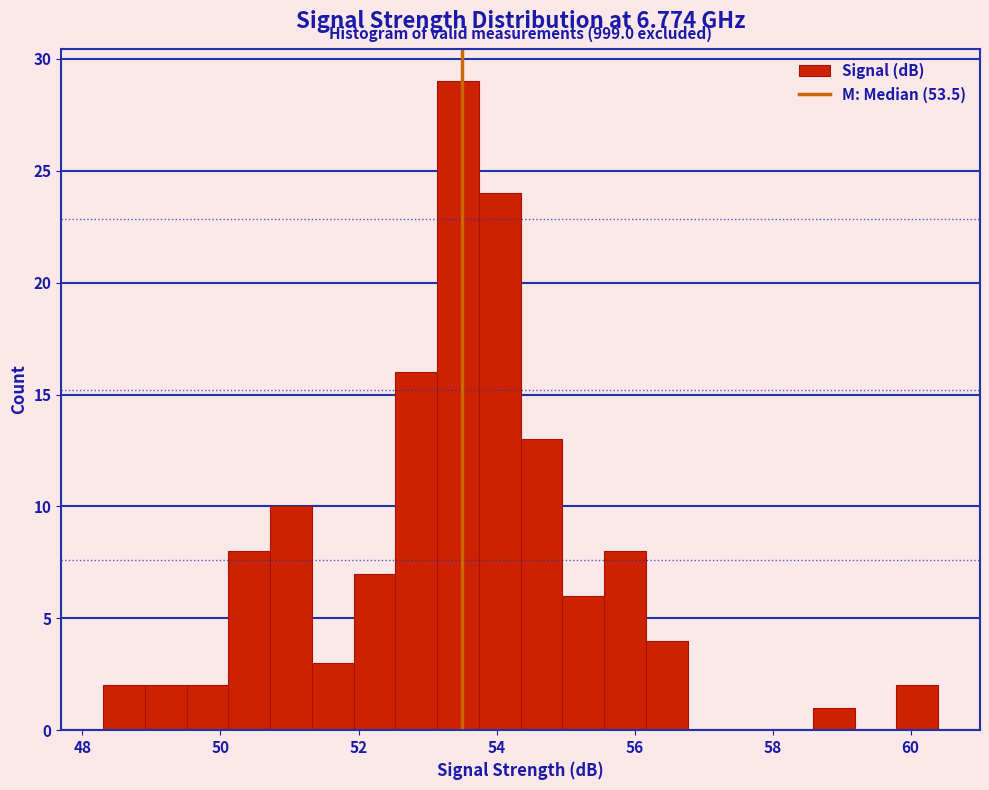

Read against the x-axis, roughly where is the centre of the tallest bar?

53.4